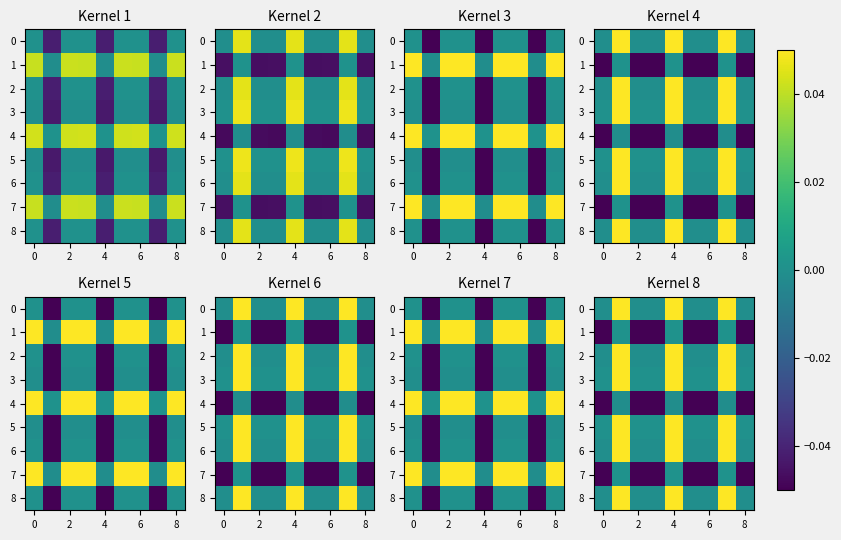

At how many categories does at least one series exceed 0?

9